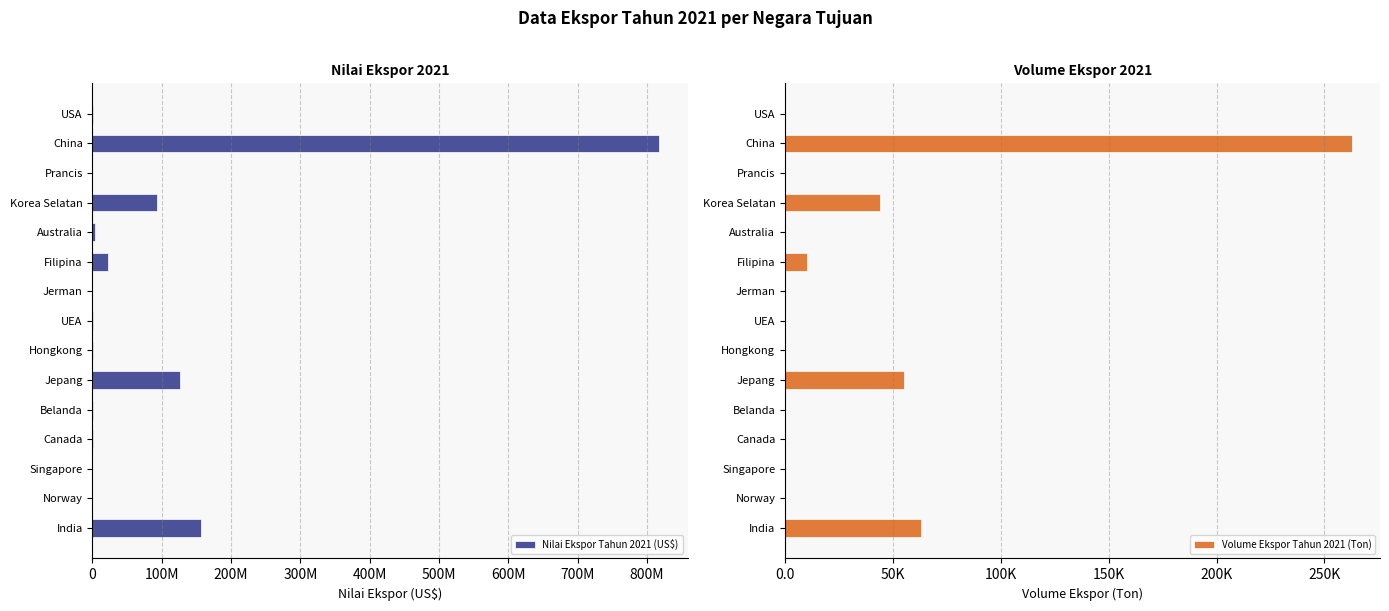

What is the value of the Nilai Ekspor Tahun 2021 (US$) bar at the 8th from the left?

82725.1